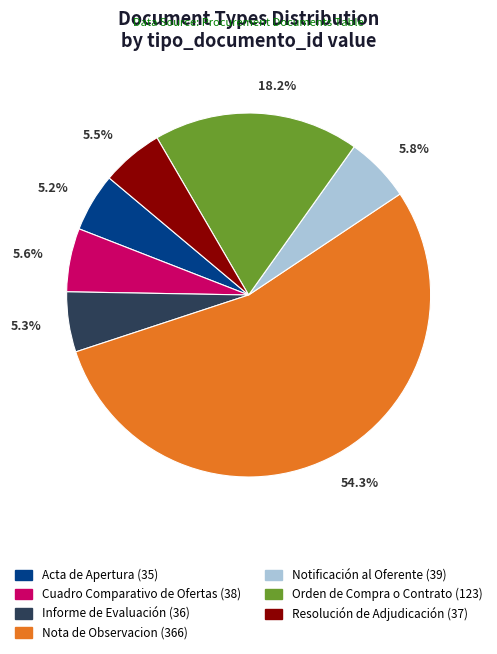

Do Nota de Observacion and Informe de Evaluación together represent more than half of the pie?

Yes